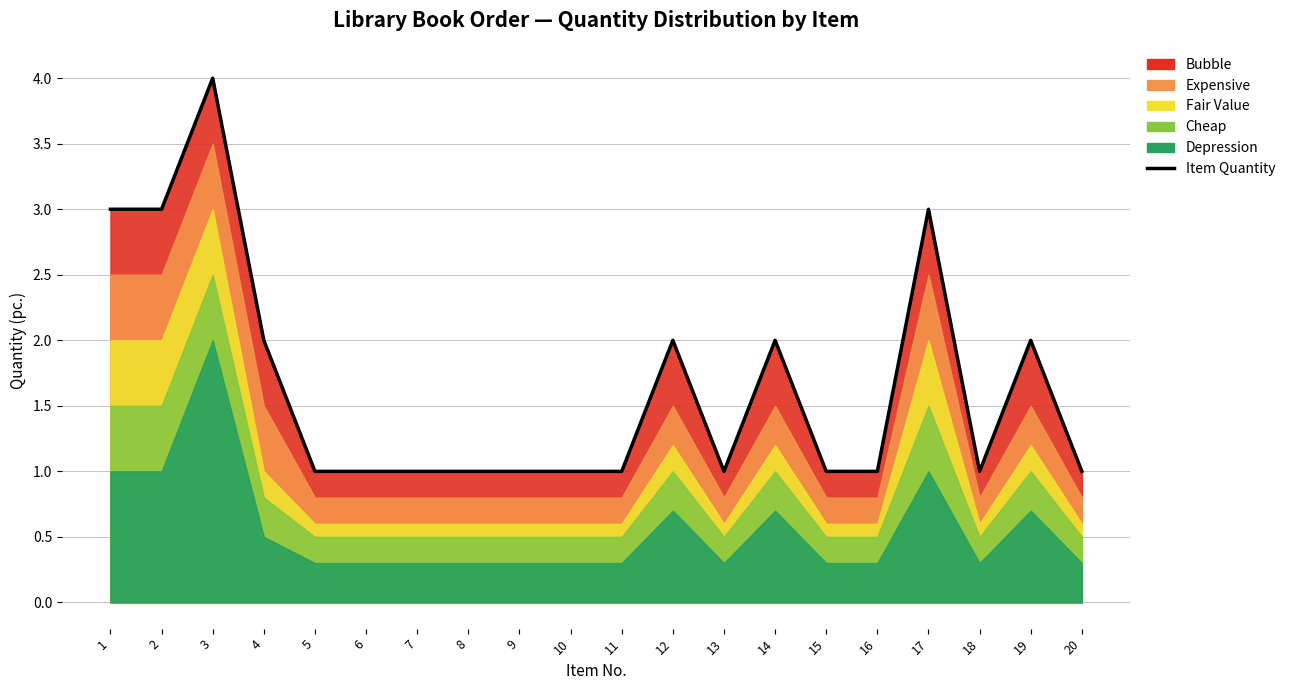

What is the average value?

2